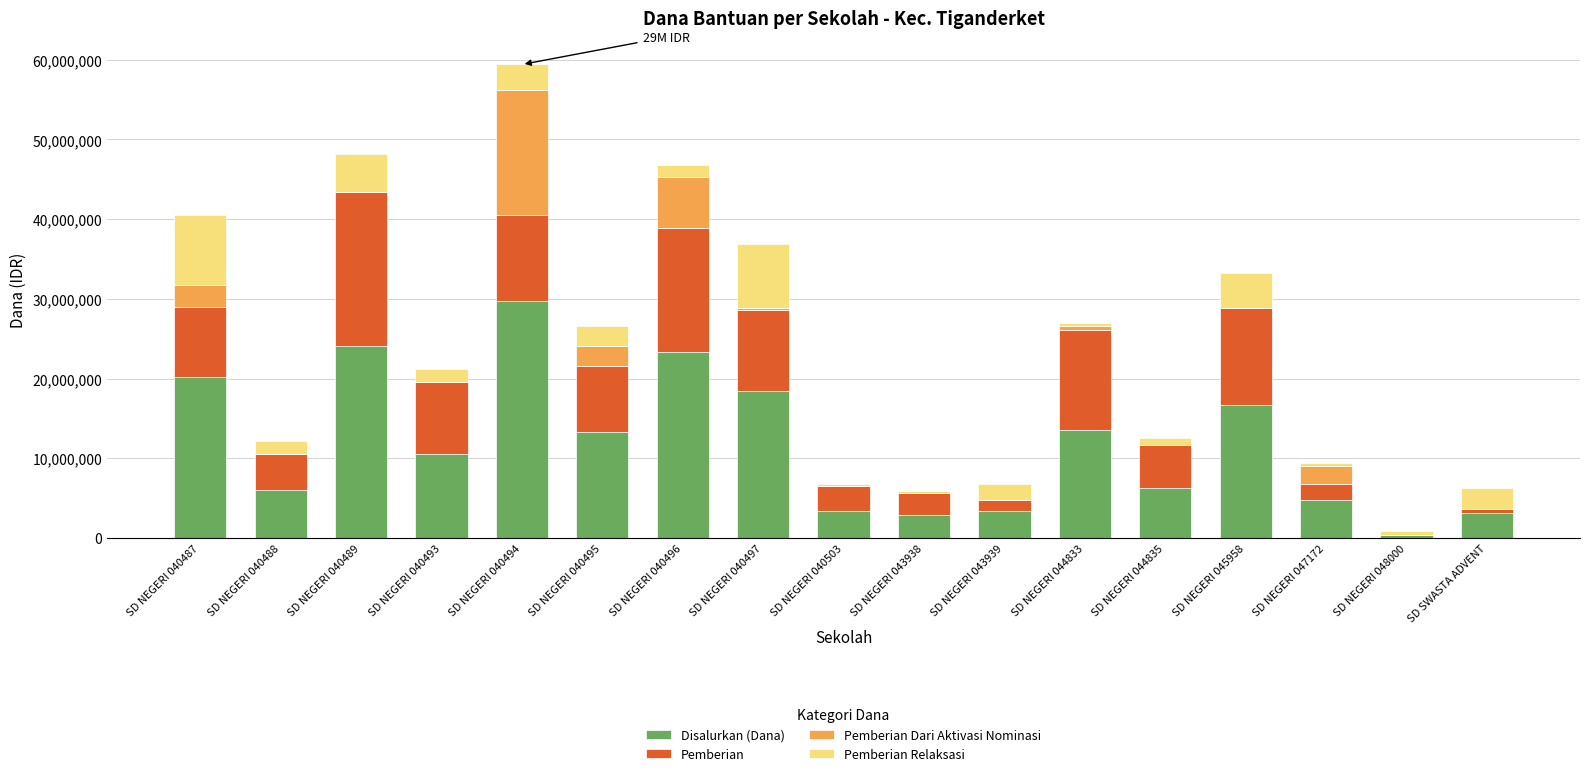

Which category has the highest value in the Disalurkan (Dana) series?

SD NEGERI 040494